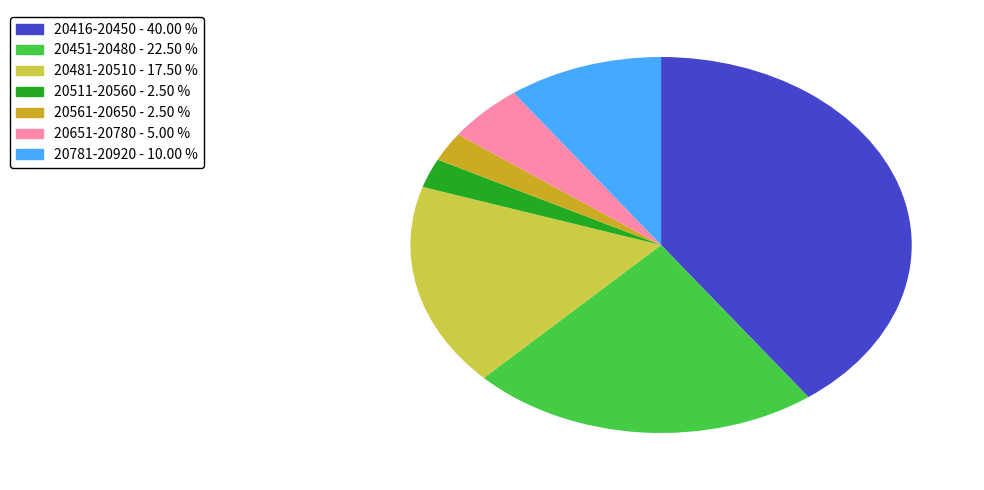

How many segments does this pie chart have?

7